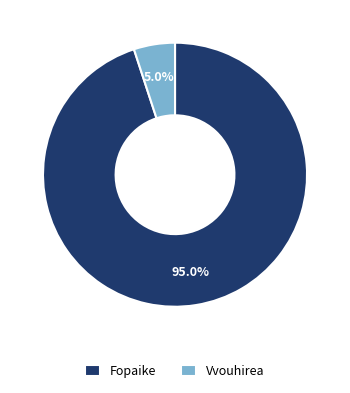

How many slices are in this pie chart?

2